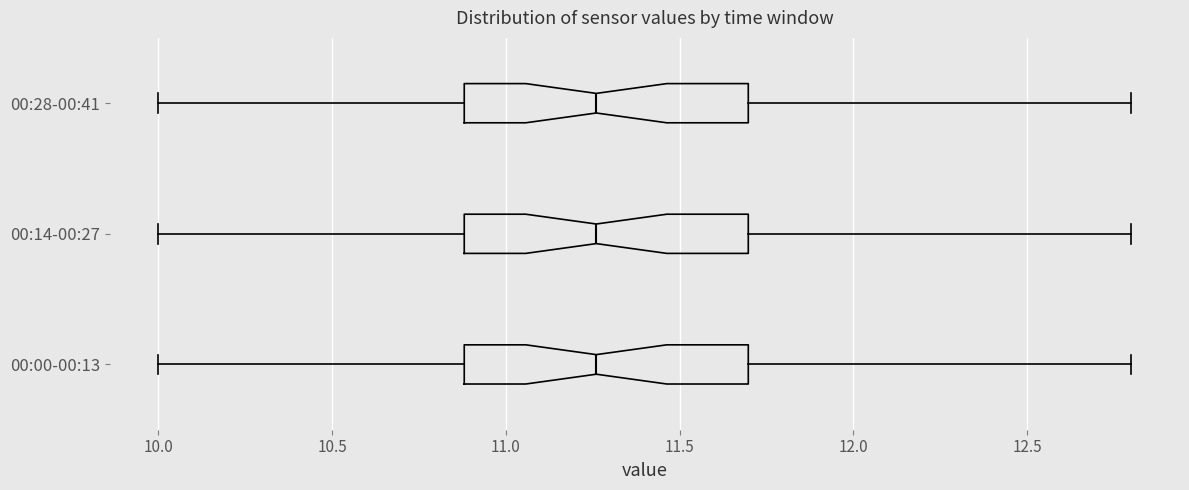

Reading bottom to top, read every box against the x-axis: the position of its median line, the range the box covers, and the ends of its whiskers. The values are not printed on the chart, so give them approximately, as read against the axis.

00:00-00:13: median 11.25, box 10.90 to 11.70, whiskers 10.00 to 12.80
00:14-00:27: median 11.25, box 10.90 to 11.70, whiskers 10.00 to 12.80
00:28-00:41: median 11.25, box 10.90 to 11.70, whiskers 10.00 to 12.80